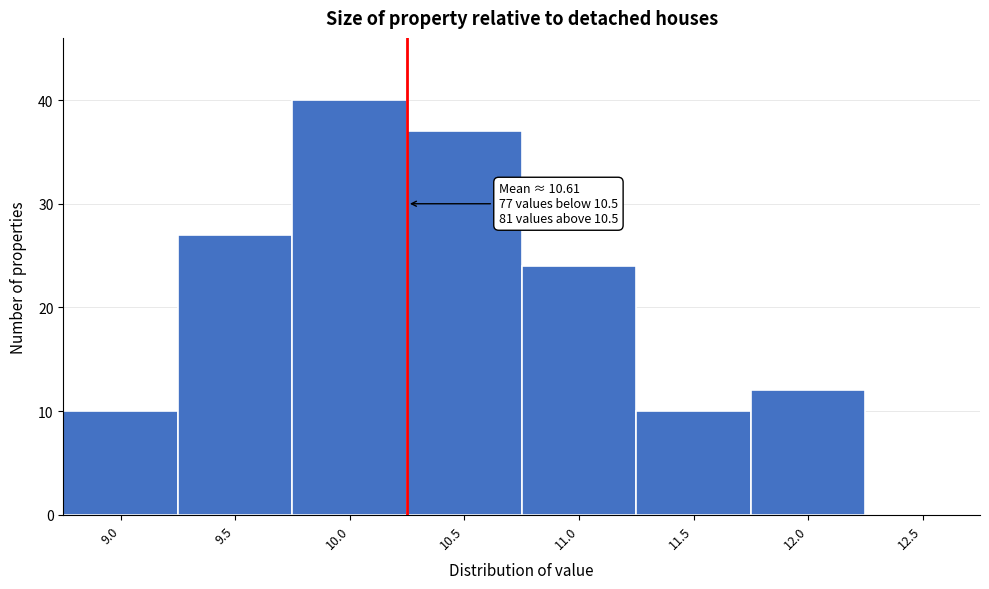

Reading left to right, extract all data points from this chart.

9.0=10	9.5=27	10.0=40	10.5=37	11.0=24	11.5=10	12.0=12	12.5=0